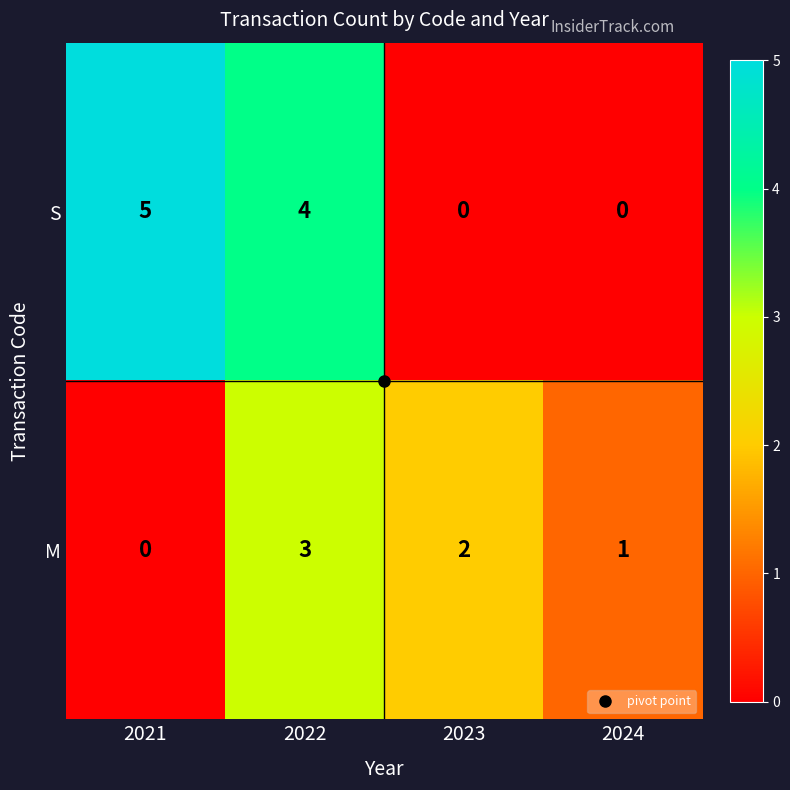

Is it true that S equals 2 at 2022?

False